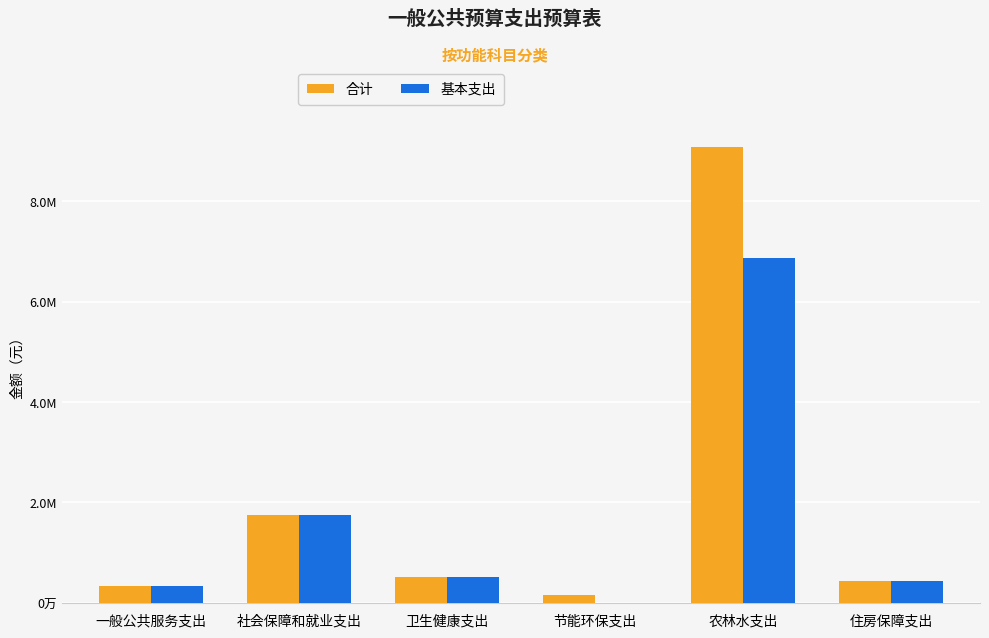

What are all the series names shown in the legend?

合计, 基本支出